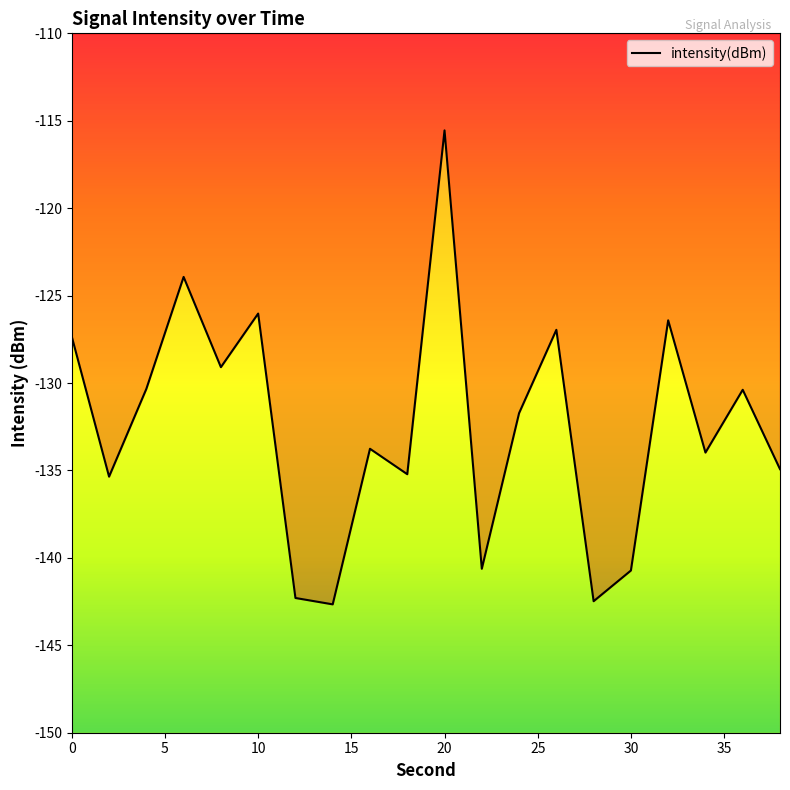

What is the value of the 5th point from the left?

-129.1